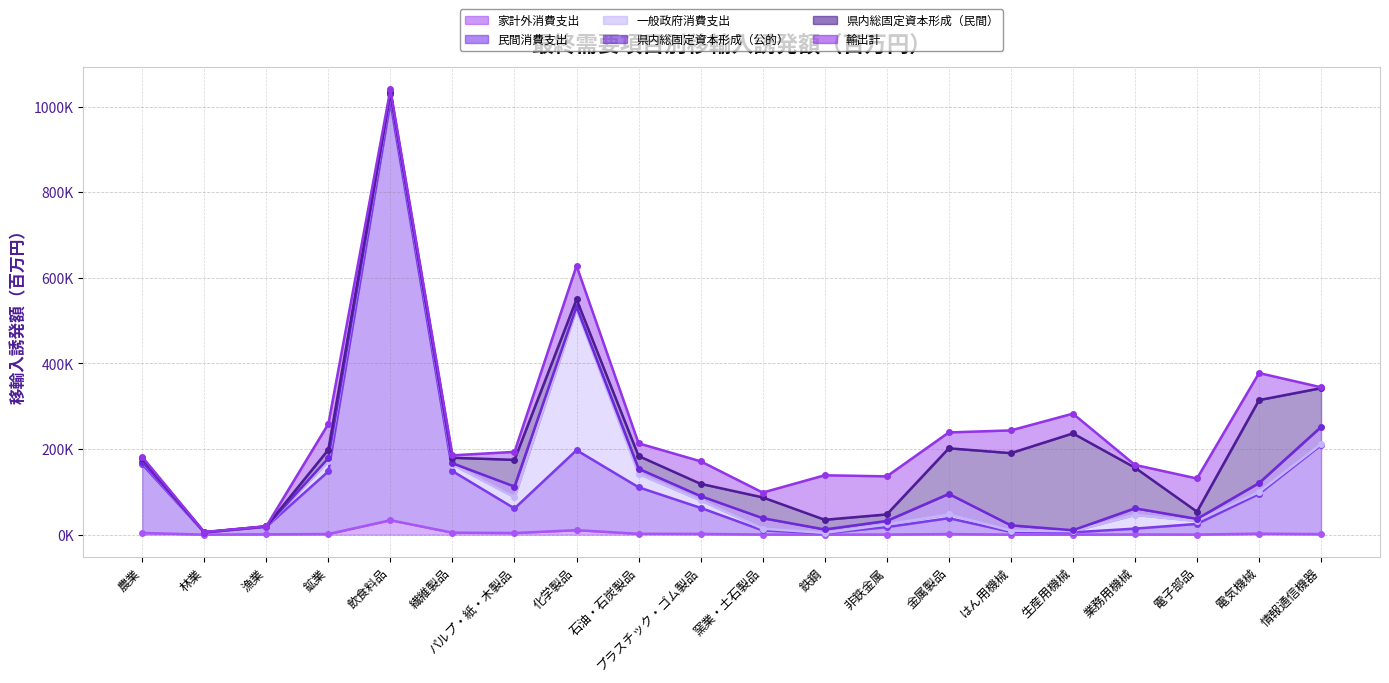

After their last crossing, which series has the higher values: 県内総固定資本形成（公的） or 民間消費支出?

民間消費支出